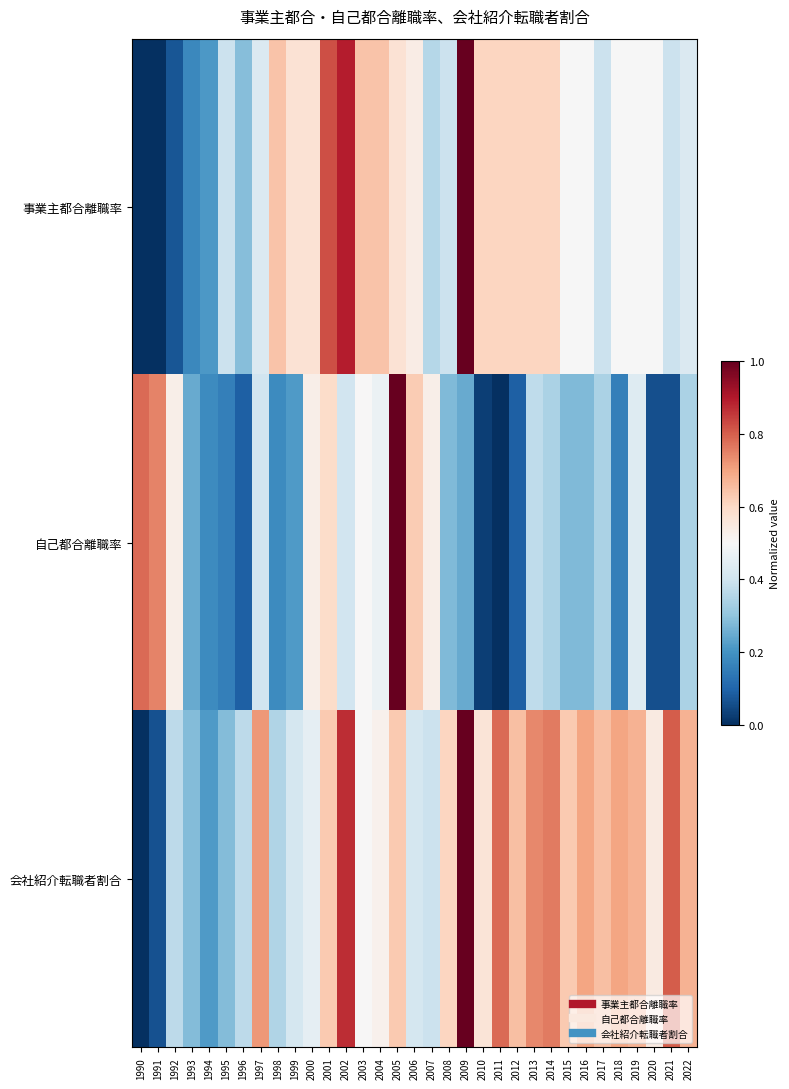

List the series in order of their peak value, lowest first.

事業主都合離職率, 自己都合離職率, 会社紹介転職者割合